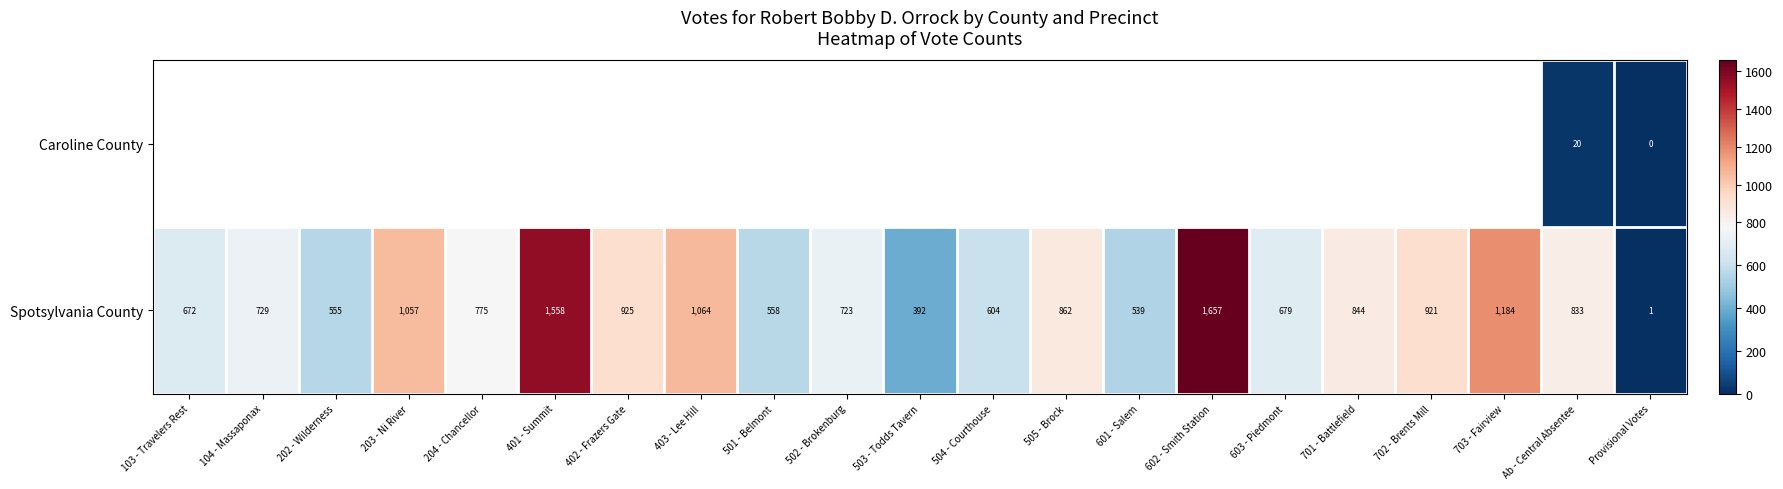

Count the number of data series in this chart.

2